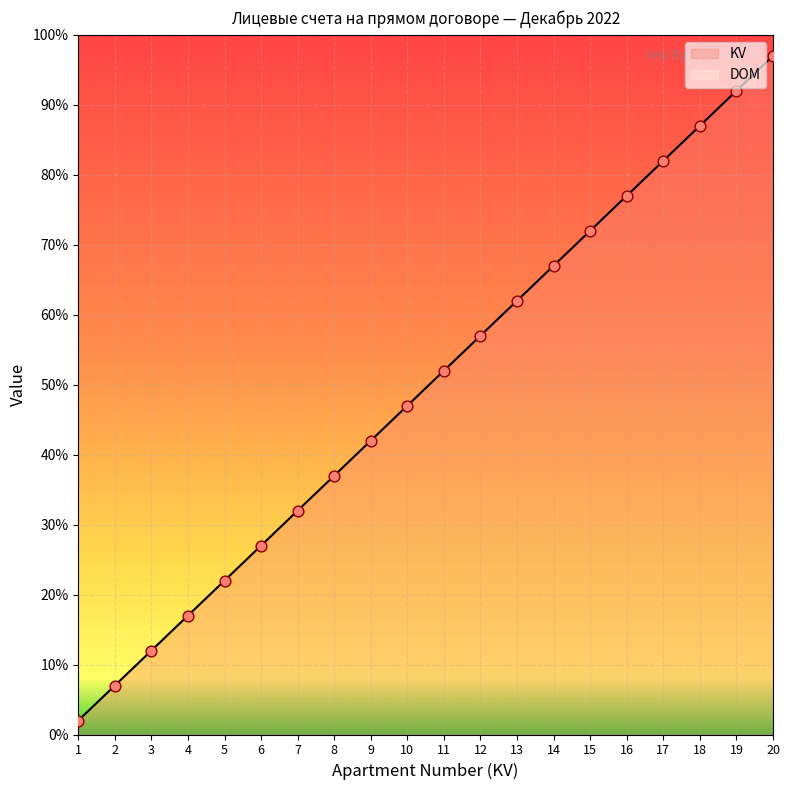

Between 13 and 20, which is larger?

20